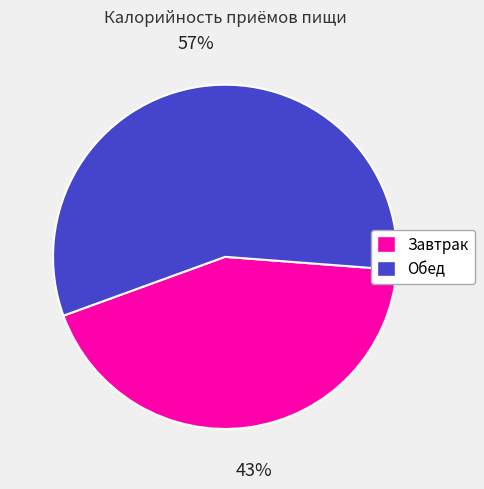

What percentage is the Обед slice, to the nearest percent?

57%